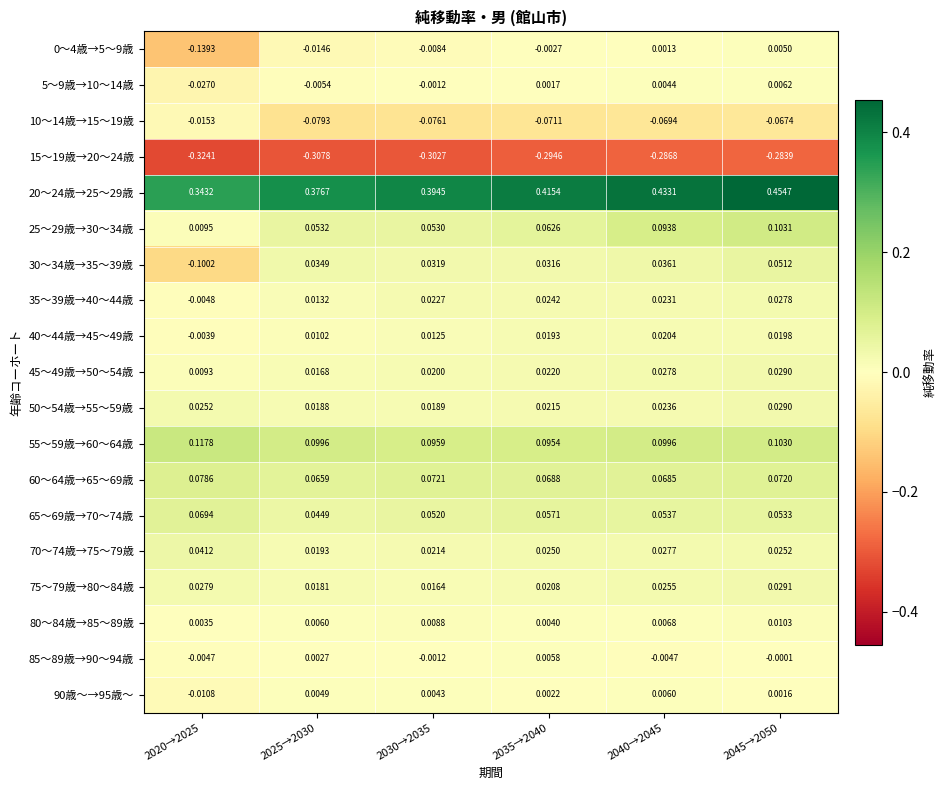

Reading left to right, what are all the values shown in this chart?

0～4歳→5～9歳: 2020→2025=-0.1	2025→2030=-0.0	2030→2035=-0.0	2035→2040=-0.0	2040→2045=0.0	2045→2050=0.0
5～9歳→10～14歳: 2020→2025=-0.0	2025→2030=-0.0	2030→2035=-0.0	2035→2040=0.0	2040→2045=0.0	2045→2050=0.0
10～14歳→15～19歳: 2020→2025=-0.0	2025→2030=-0.1	2030→2035=-0.1	2035→2040=-0.1	2040→2045=-0.1	2045→2050=-0.1
15～19歳→20～24歳: 2020→2025=-0.3	2025→2030=-0.3	2030→2035=-0.3	2035→2040=-0.3	2040→2045=-0.3	2045→2050=-0.3
20～24歳→25～29歳: 2020→2025=0.3	2025→2030=0.4	2030→2035=0.4	2035→2040=0.4	2040→2045=0.4	2045→2050=0.5
25～29歳→30～34歳: 2020→2025=0.0	2025→2030=0.1	2030→2035=0.1	2035→2040=0.1	2040→2045=0.1	2045→2050=0.1
30～34歳→35～39歳: 2020→2025=-0.1	2025→2030=0.0	2030→2035=0.0	2035→2040=0.0	2040→2045=0.0	2045→2050=0.1
35～39歳→40～44歳: 2020→2025=-0.0	2025→2030=0.0	2030→2035=0.0	2035→2040=0.0	2040→2045=0.0	2045→2050=0.0
40～44歳→45～49歳: 2020→2025=-0.0	2025→2030=0.0	2030→2035=0.0	2035→2040=0.0	2040→2045=0.0	2045→2050=0.0
45～49歳→50～54歳: 2020→2025=0.0	2025→2030=0.0	2030→2035=0.0	2035→2040=0.0	2040→2045=0.0	2045→2050=0.0
50～54歳→55～59歳: 2020→2025=0.0	2025→2030=0.0	2030→2035=0.0	2035→2040=0.0	2040→2045=0.0	2045→2050=0.0
55～59歳→60～64歳: 2020→2025=0.1	2025→2030=0.1	2030→2035=0.1	2035→2040=0.1	2040→2045=0.1	2045→2050=0.1
60～64歳→65～69歳: 2020→2025=0.1	2025→2030=0.1	2030→2035=0.1	2035→2040=0.1	2040→2045=0.1	2045→2050=0.1
65～69歳→70～74歳: 2020→2025=0.1	2025→2030=0.0	2030→2035=0.1	2035→2040=0.1	2040→2045=0.1	2045→2050=0.1
70～74歳→75～79歳: 2020→2025=0.0	2025→2030=0.0	2030→2035=0.0	2035→2040=0.0	2040→2045=0.0	2045→2050=0.0
75～79歳→80～84歳: 2020→2025=0.0	2025→2030=0.0	2030→2035=0.0	2035→2040=0.0	2040→2045=0.0	2045→2050=0.0
80～84歳→85～89歳: 2020→2025=0.0	2025→2030=0.0	2030→2035=0.0	2035→2040=0.0	2040→2045=0.0	2045→2050=0.0
85～89歳→90～94歳: 2020→2025=-0.0	2025→2030=0.0	2030→2035=-0.0	2035→2040=0.0	2040→2045=-0.0	2045→2050=-0.0
90歳～→95歳～: 2020→2025=-0.0	2025→2030=0.0	2030→2035=0.0	2035→2040=0.0	2040→2045=0.0	2045→2050=0.0